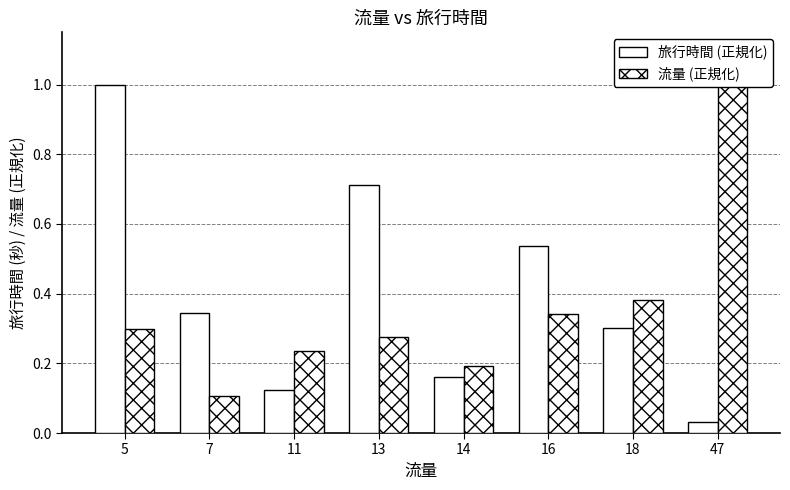

What are all the series names shown in the legend?

旅行時間 (正規化), 流量 (正規化)